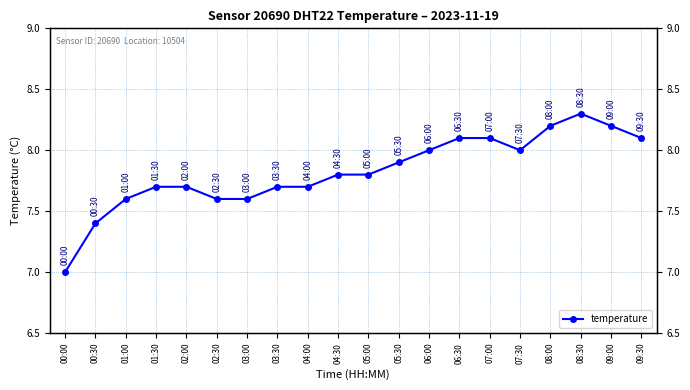

What is the difference between the maximum and second lowest values?

0.9